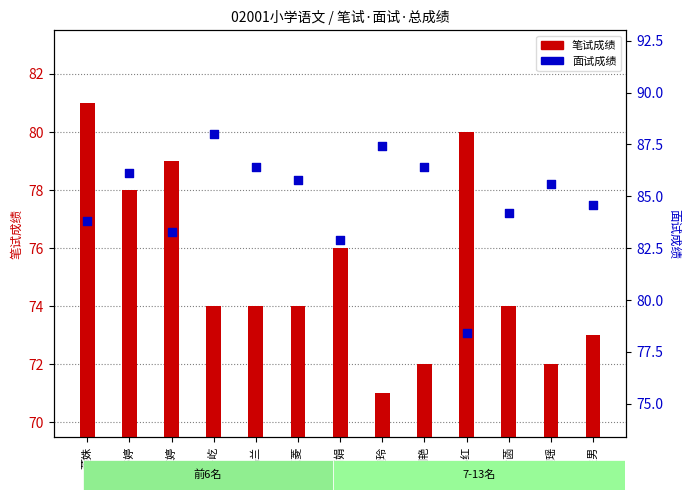

Which series reaches the minimum Y coordinate?

笔试成绩